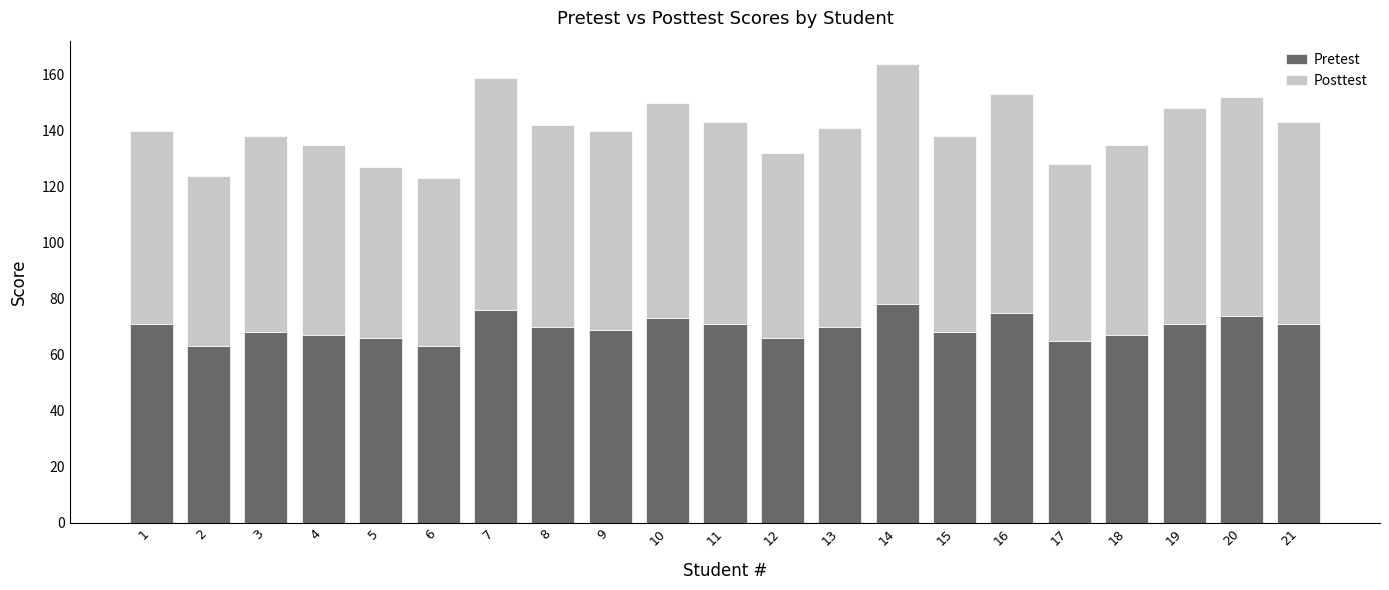

What are all the series names shown in the legend?

Pretest, Posttest